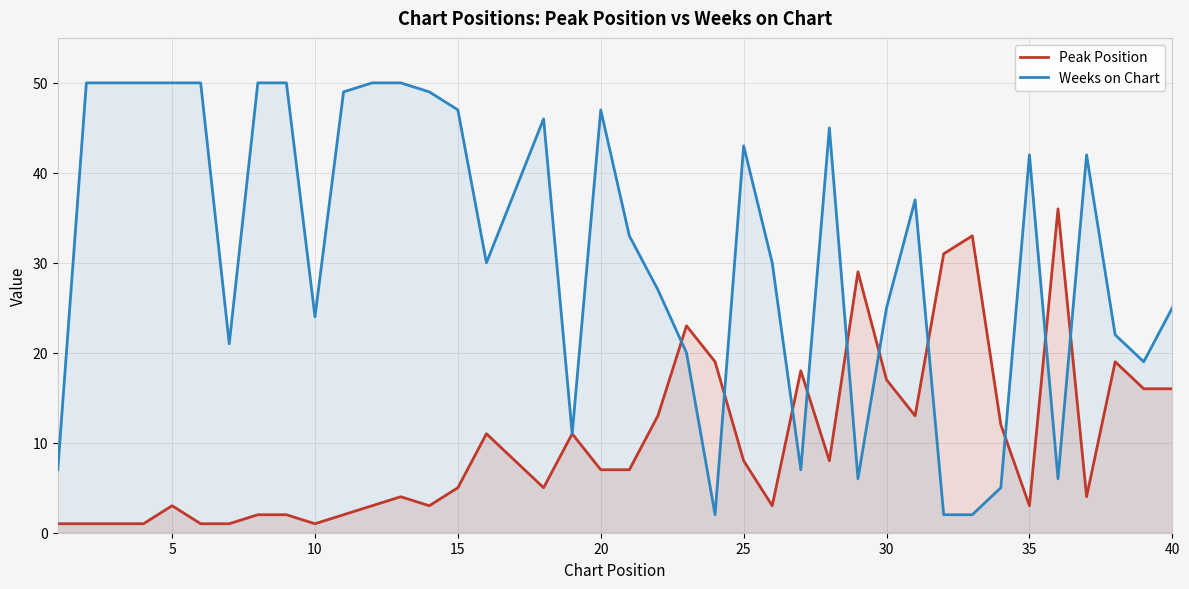

How many data points in Peak Position are above 7?

19